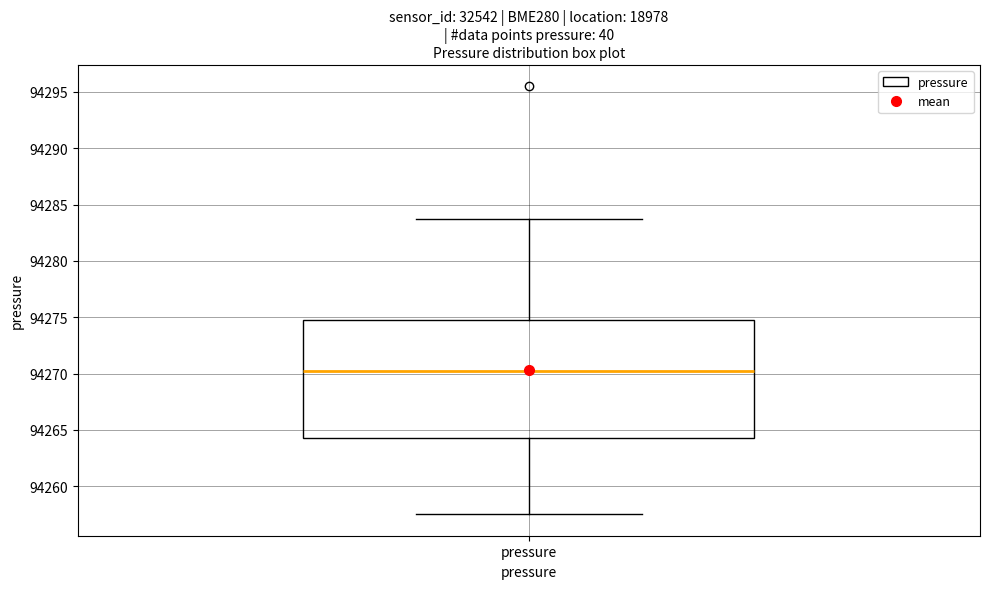

Read this box plot against the y-axis: the position of the median line, the range covered by the box, and the ends of both whiskers. The values are not printed on the chart, so give them approximately, as read against the axis.

median 94270.0, box 94264.5 to 94275.0, whiskers 94257.5 to 94283.5